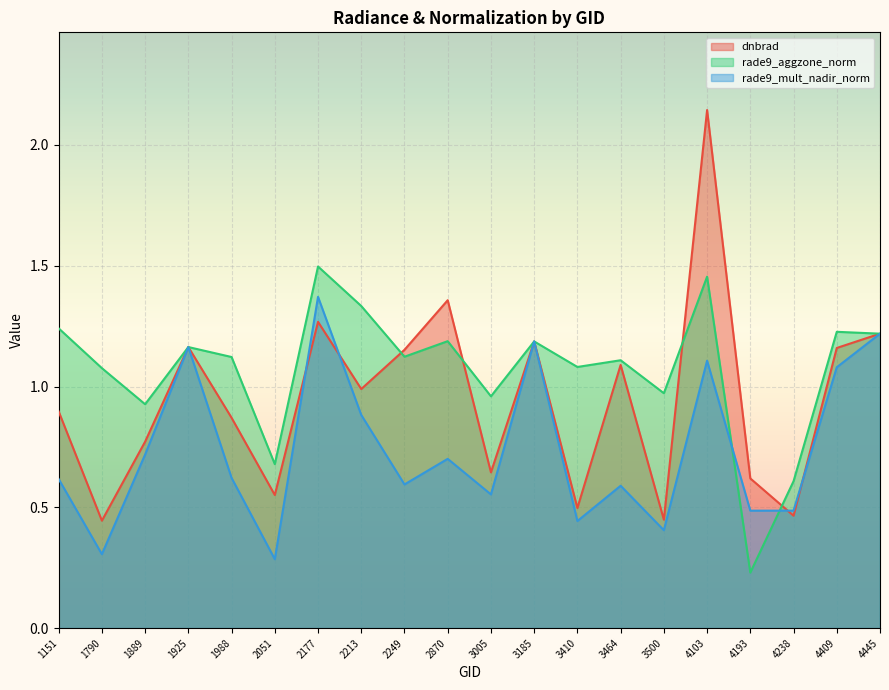

At which label does dnbrad reach its peak?

4103